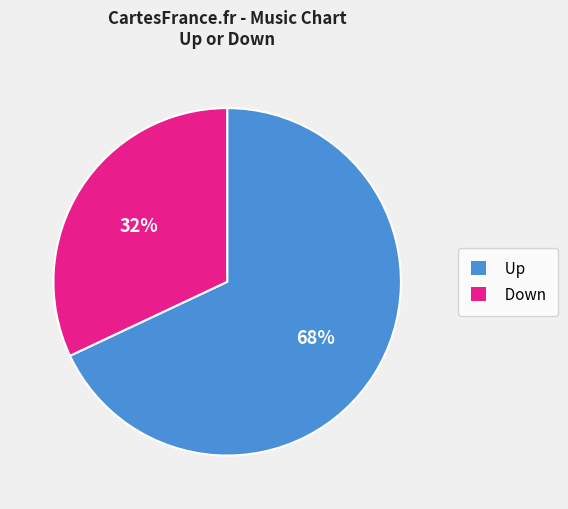

Is the sum of Down and Up greater than half?

Yes